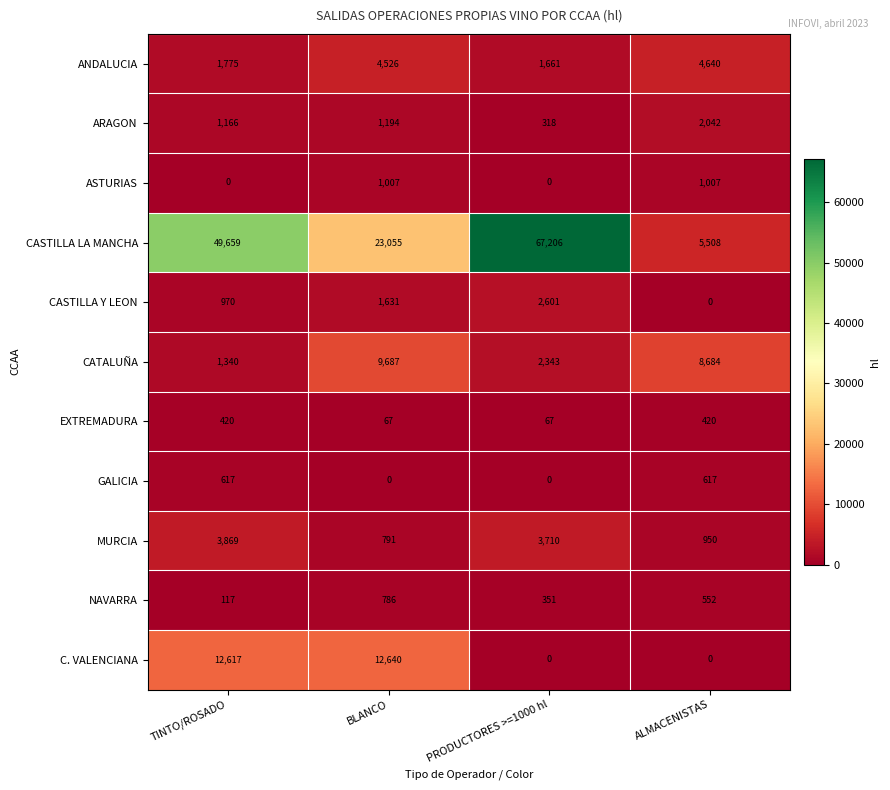

Which series has the largest range (max minus min)?

CASTILLA LA MANCHA